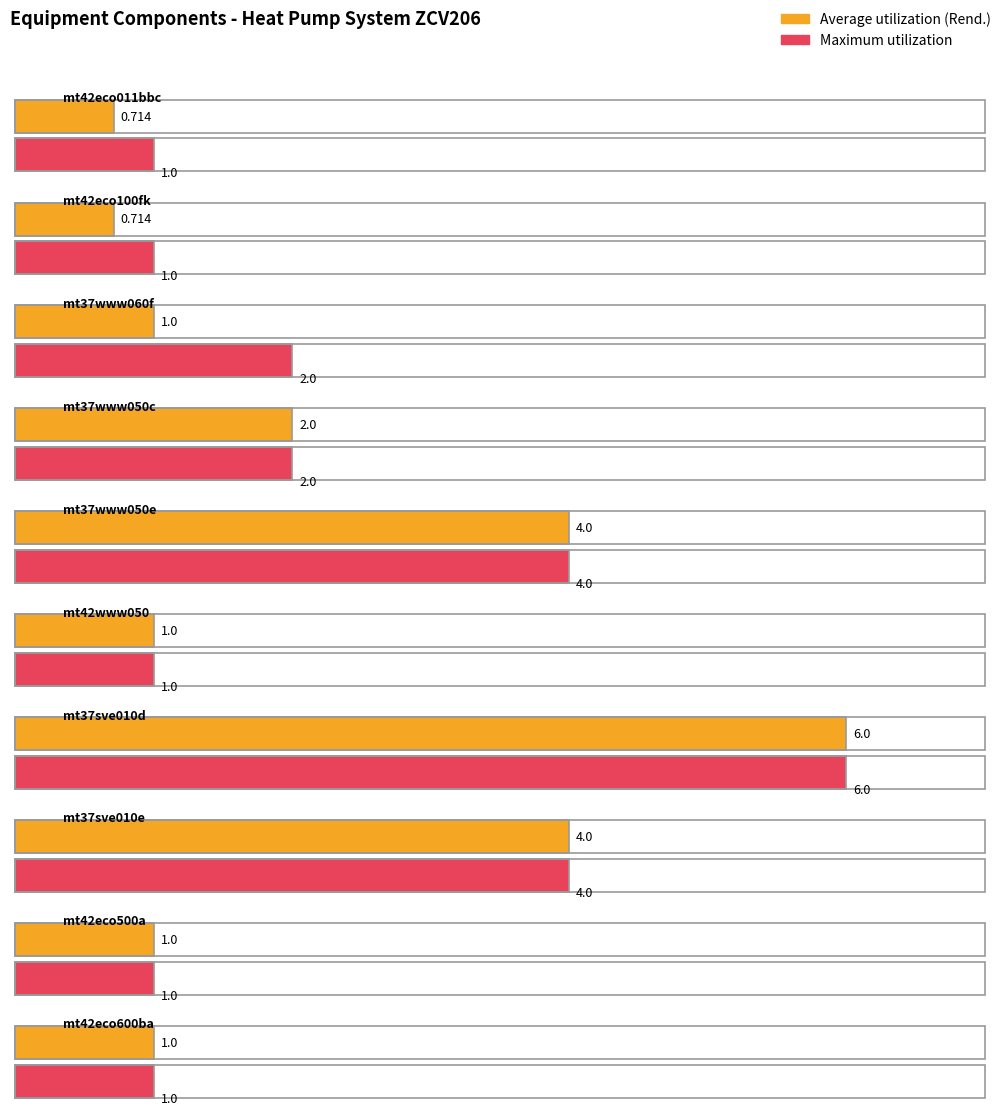

What is the difference between the Maximum utilization values at mt37www060f and mt42eco500a?

1.0